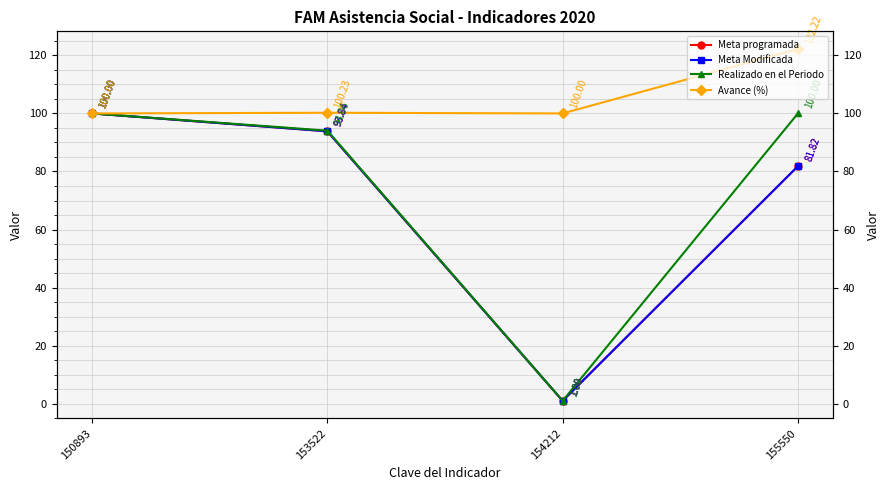

Which category has the highest value across all series?

155550